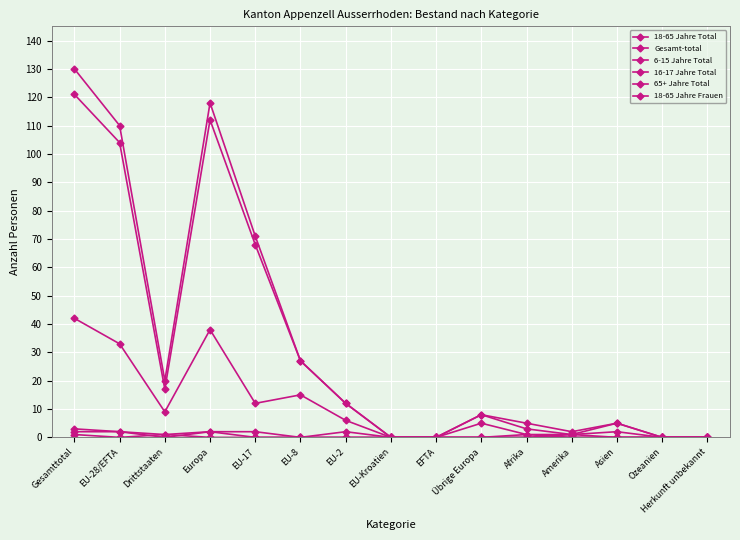

What value does the 6-15 Jahre Total series have at EU-2?

2